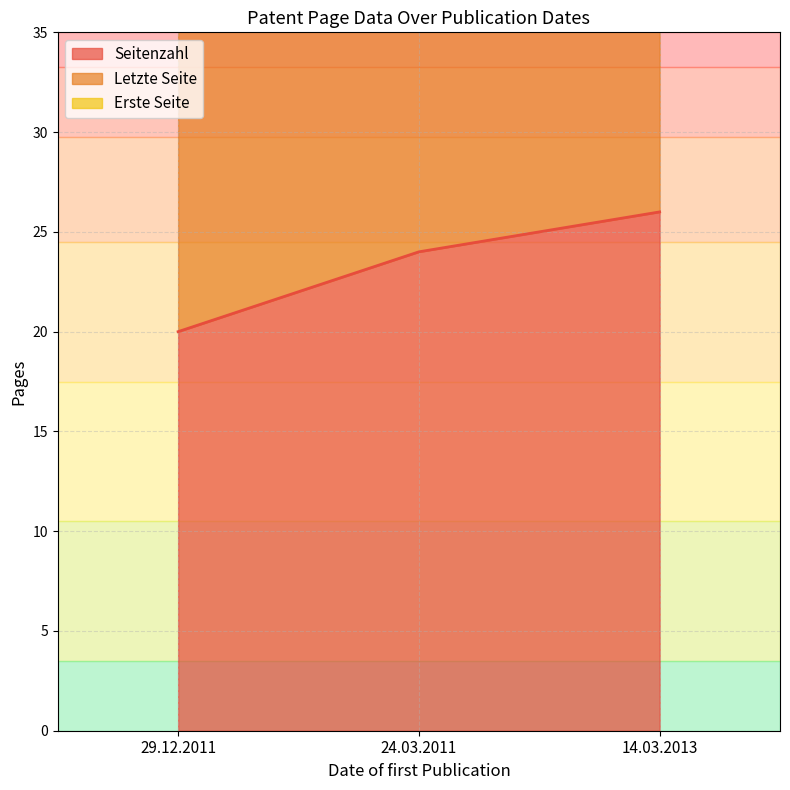

How many values in the Seitenzahl series are below 24?

1